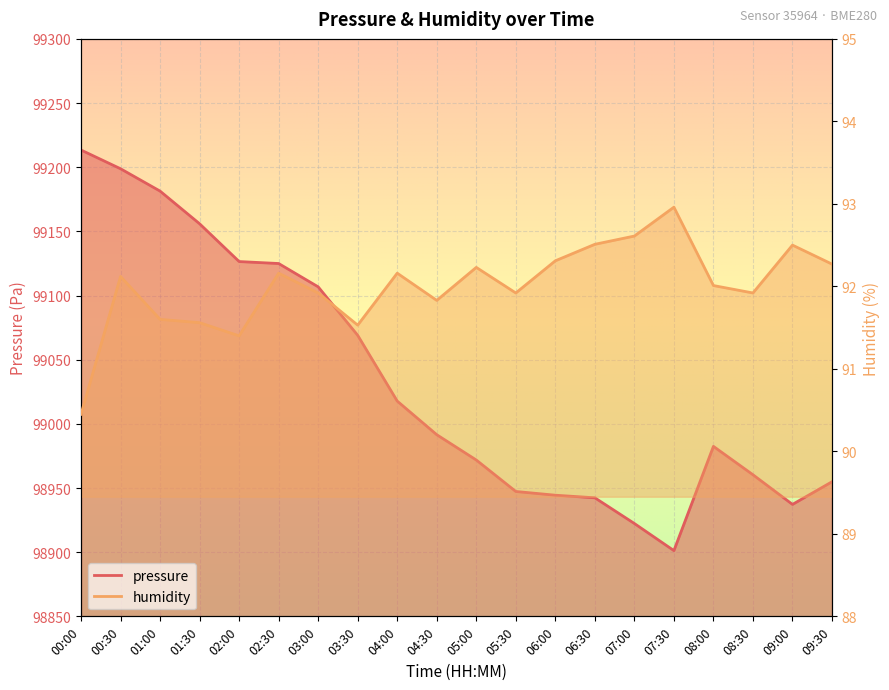

What is the difference between the humidity values at 03:30 and 04:30?

0.3